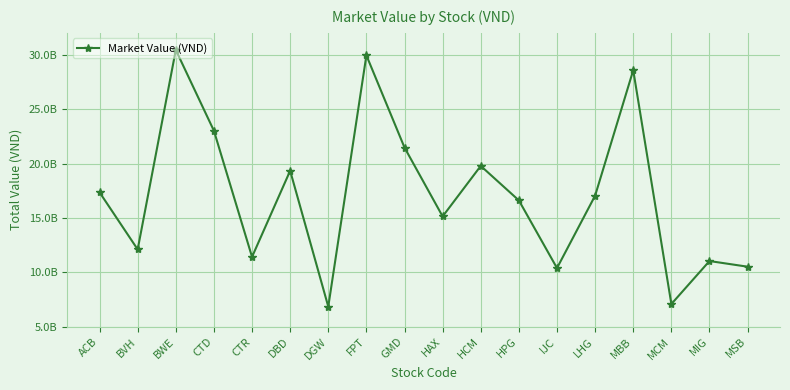

Reading left to right, extract all data points from this chart.

ACB=17357130000	BVH=12112500000	BWE=30428143000	CTD=23012431400	CTR=11424200000	DBD=19337416800	DGW=6859450000	FPT=29934457800	GMD=21467460000	HAX=15144543300	HCM=19781990250	HPG=16614692500	IJC=10398400000	LHG=17050110000	MBB=28569933000	MCM=7099200000	MIG=11046719600	MSB=10526295000